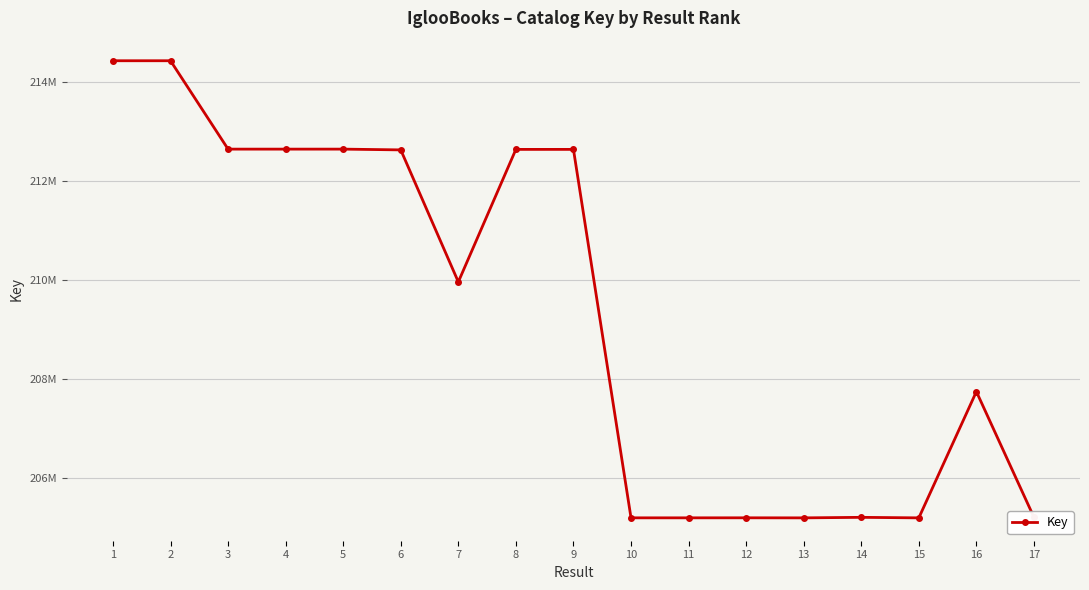

What is the minimum value shown in the chart?

205188078